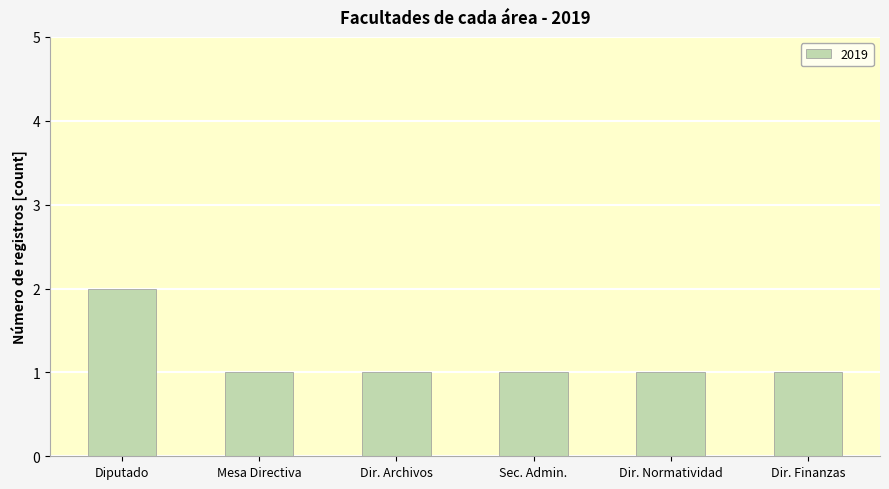

What is the greatest value displayed?

2